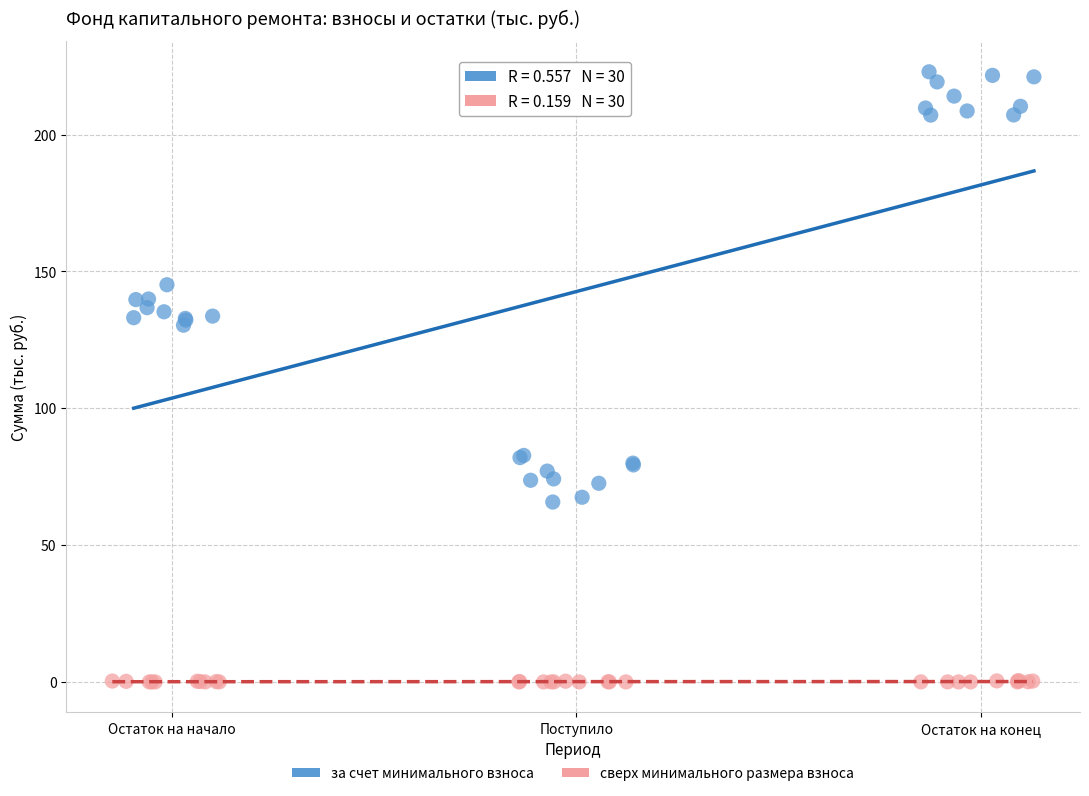

Which series has the widest spread of Y values?

за счет минимального взноса